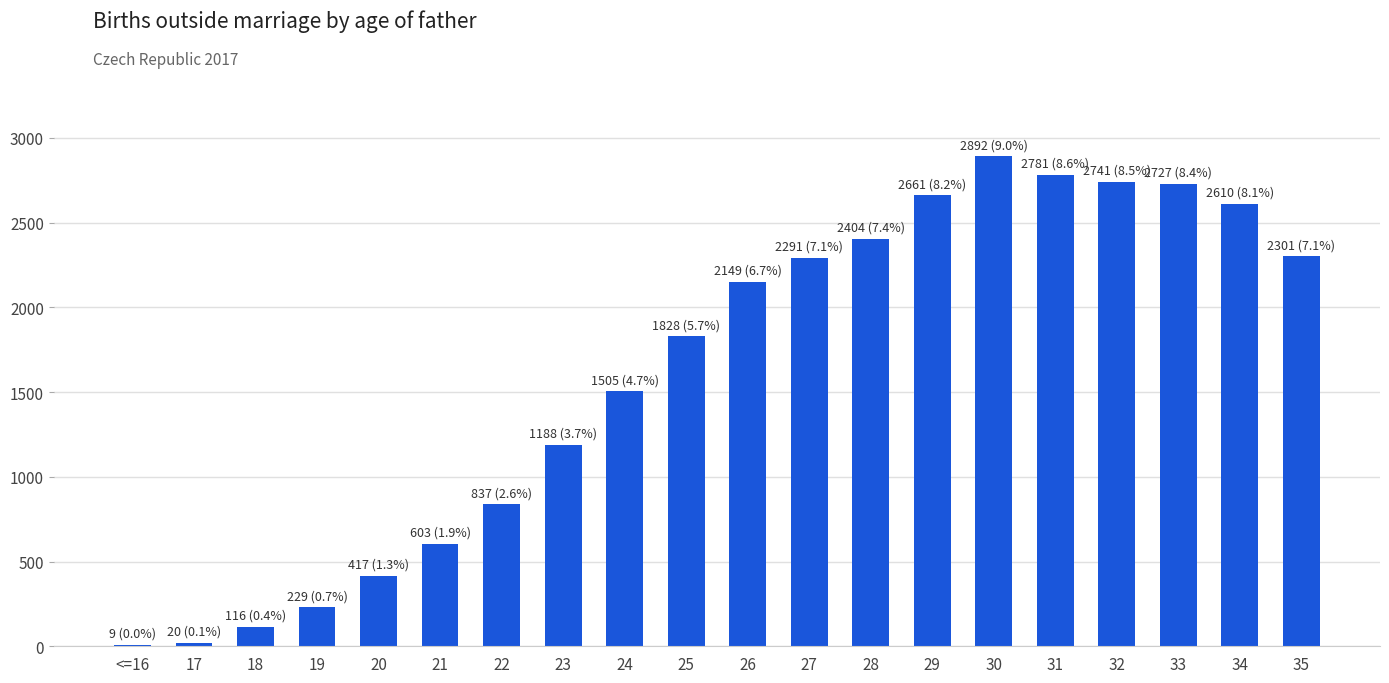

What is the approximate value at 25?

1828